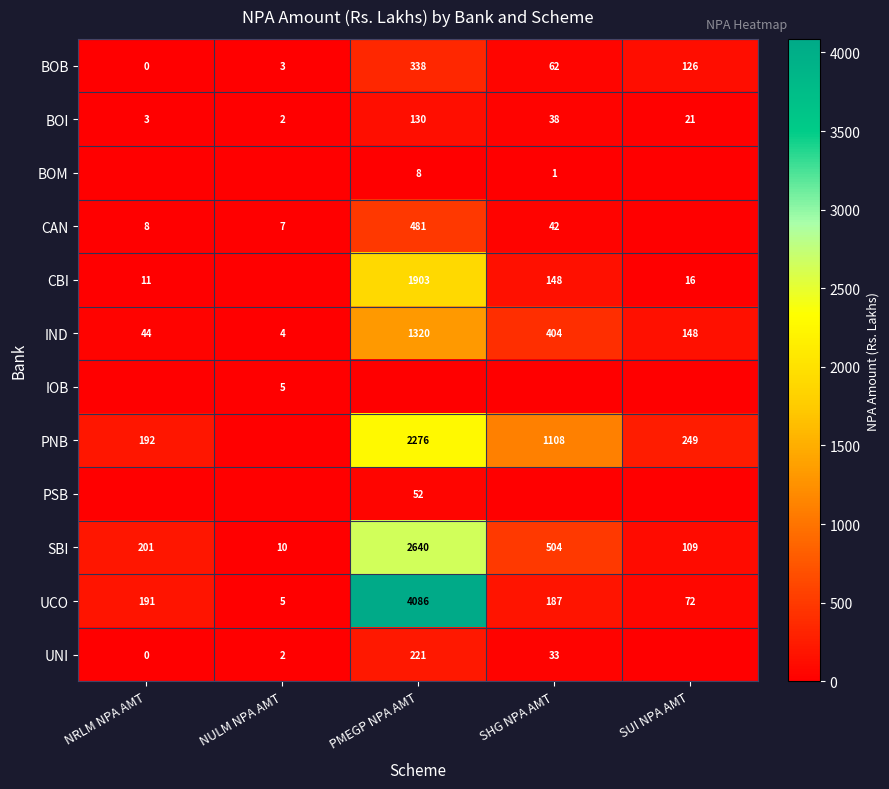

True or false: UCO has a value of 94.9 at NRLM NPA AMT.

False